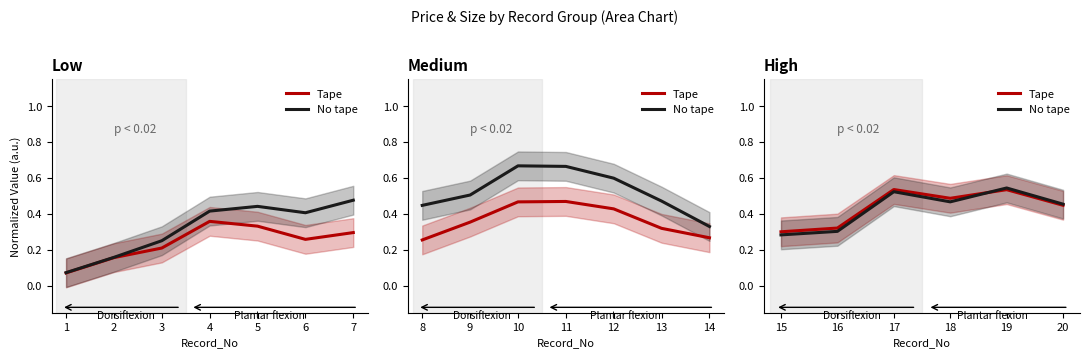

Count the No tape values in the range 0 to 1.

6